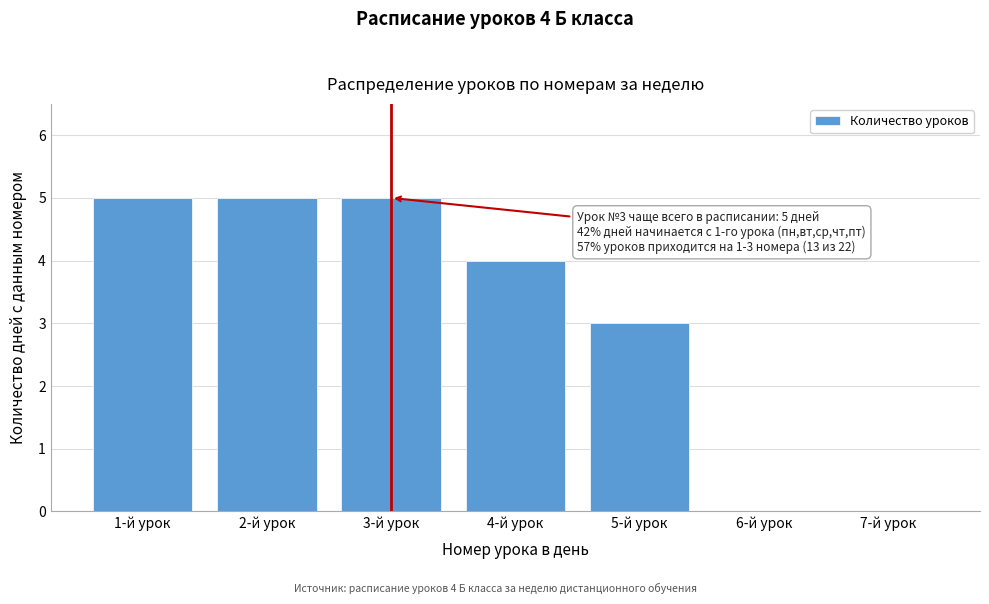

Reading left to right, extract all data points from this chart.

1-й урок=5	2-й урок=5	3-й урок=5	4-й урок=4	5-й урок=3	6-й урок=0	7-й урок=0